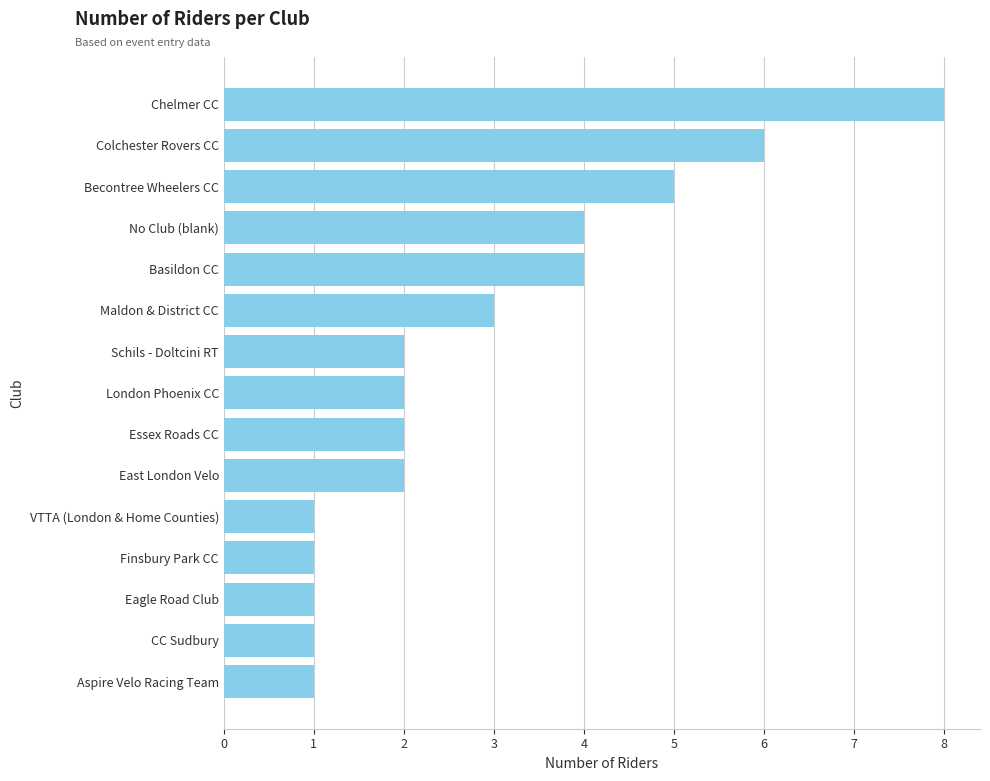

The chart shows a value of 3 at Maldon & District CC. True or false?

True